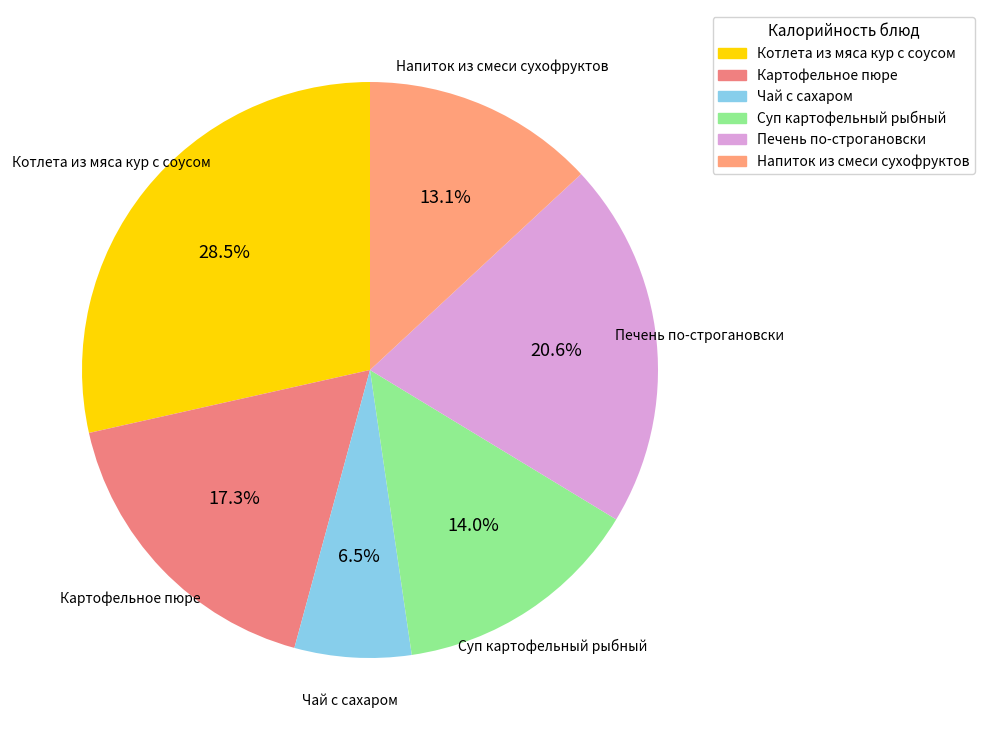

To the nearest percent, what percentage of the pie is Печень по-строгановски?

21%